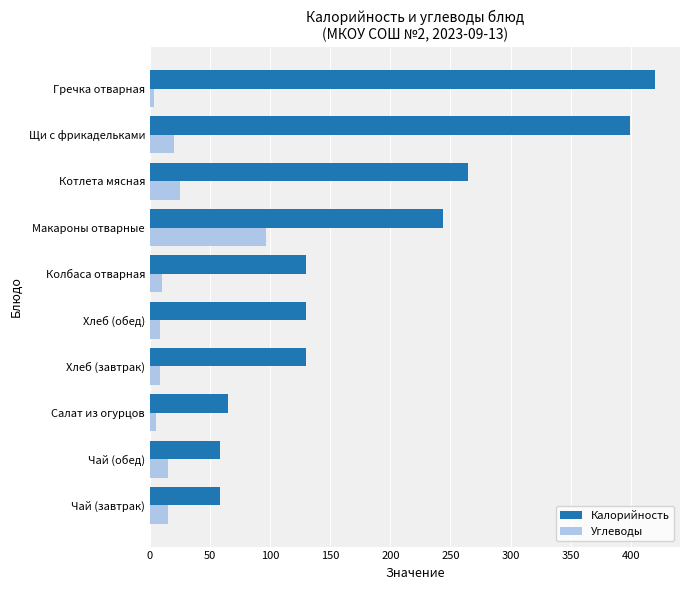

Read the Калорийность value at Чай (завтрак).

58.0